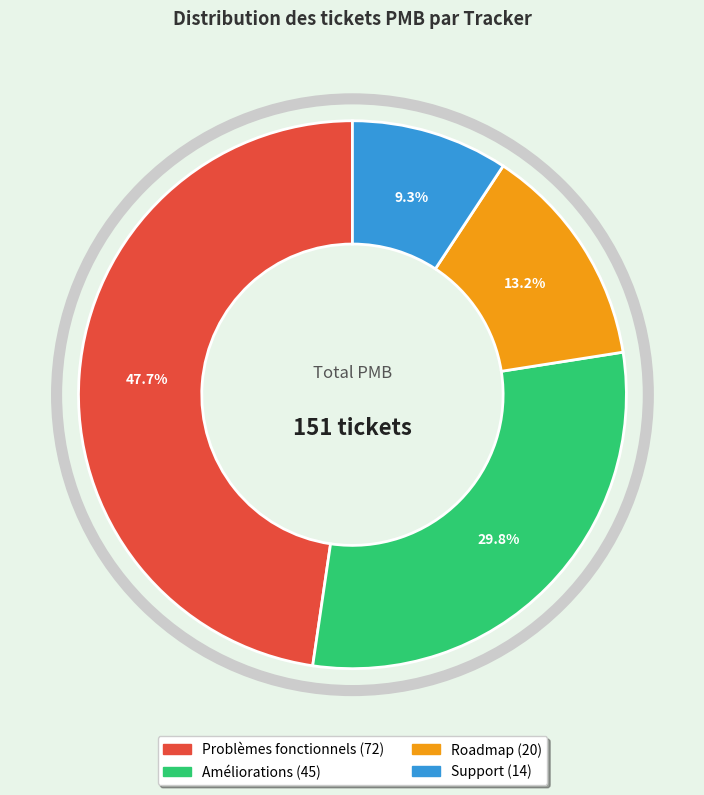

Combined, do Problèmes fonctionnels and Roadmap account for over 50%?

Yes